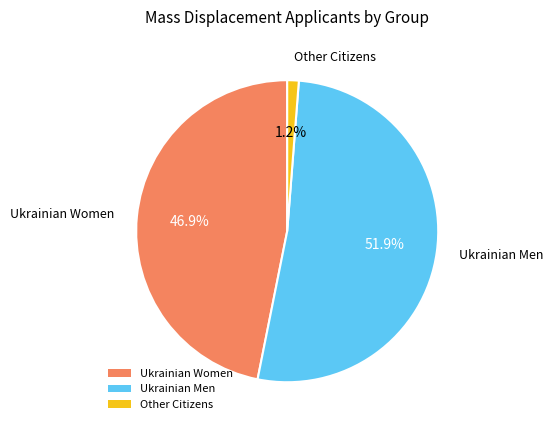

What is the ratio of the value at Ukrainian Women to the value at Ukrainian Men?

0.9